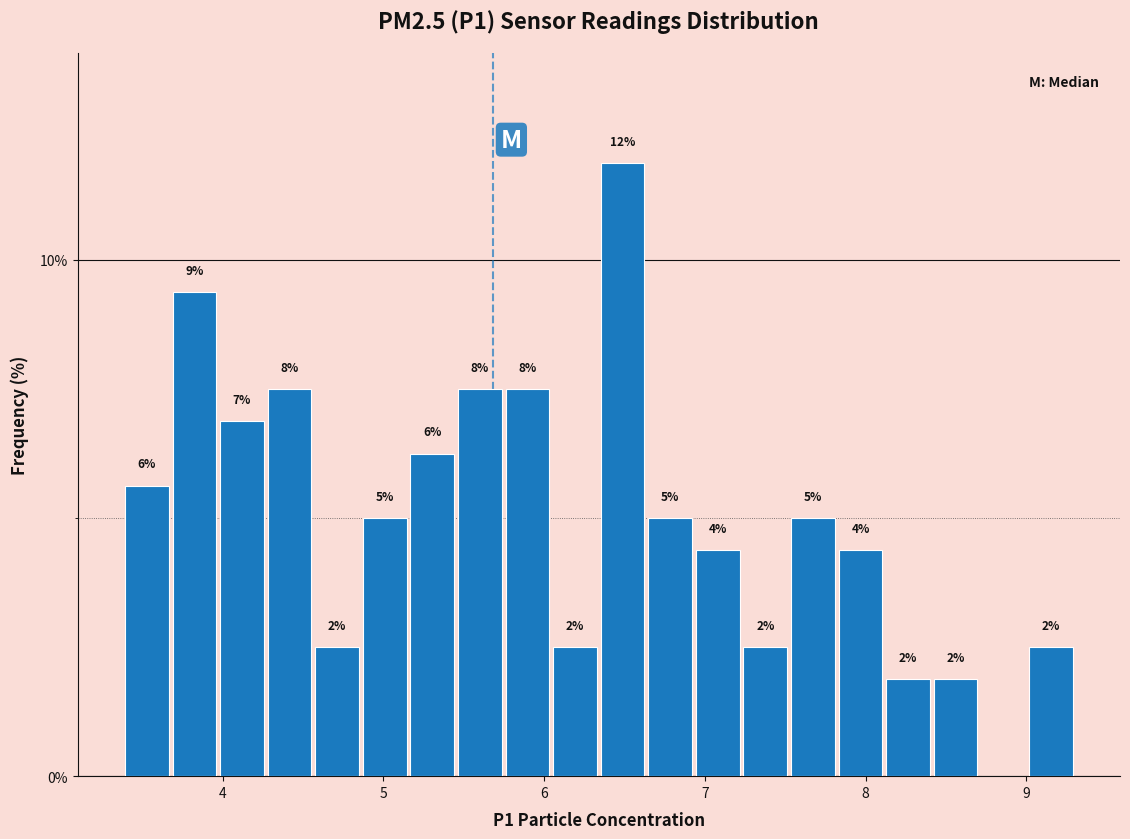

Around what value on the x-axis is the tallest bar? Give the approximate position of its centre, as read against the axis.

6.5